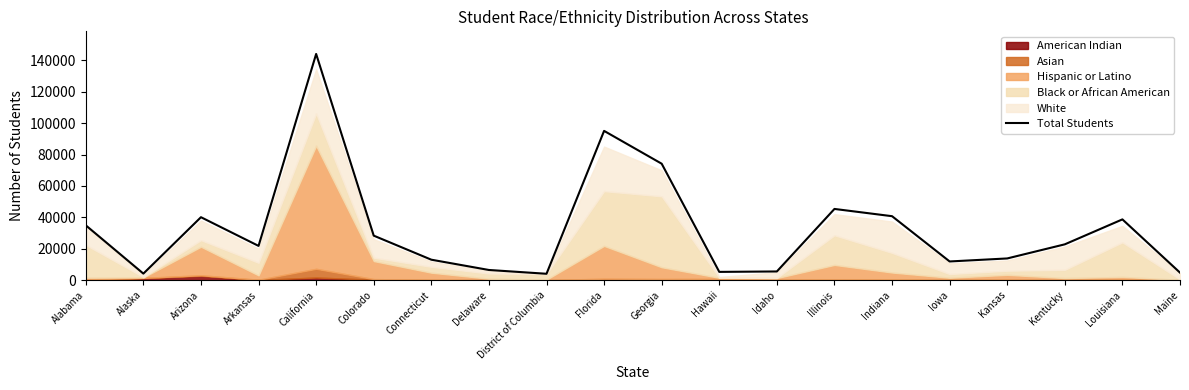

True or false: there are more than 0 points higher than both neighbors.

True